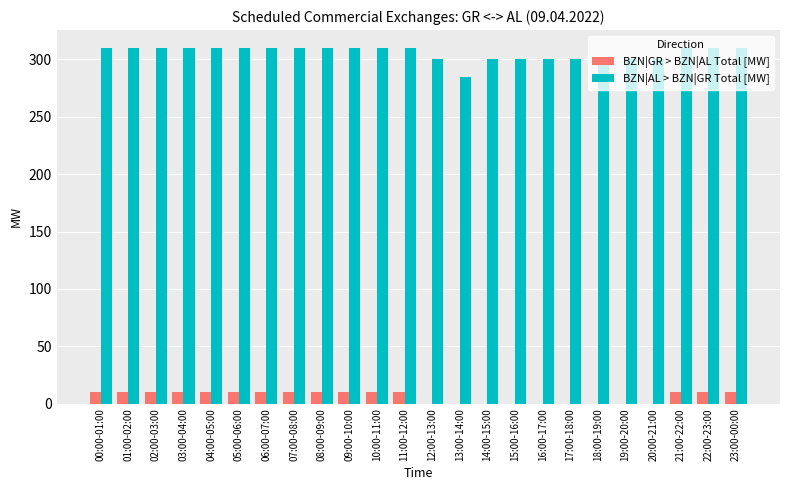

Reading right to left, extract all data points from this chart.

BZN|GR > BZN|AL Total [MW]: 10	10	10	0	0	0	0	0	0	0	0	0	10	10	10	10	10	10	10	10	10	10	10	10
BZN|AL > BZN|GR Total [MW]: 310	310	310	300	300	300	300	300	300	300	285	300	310	310	310	310	310	310	310	310	310	310	310	310